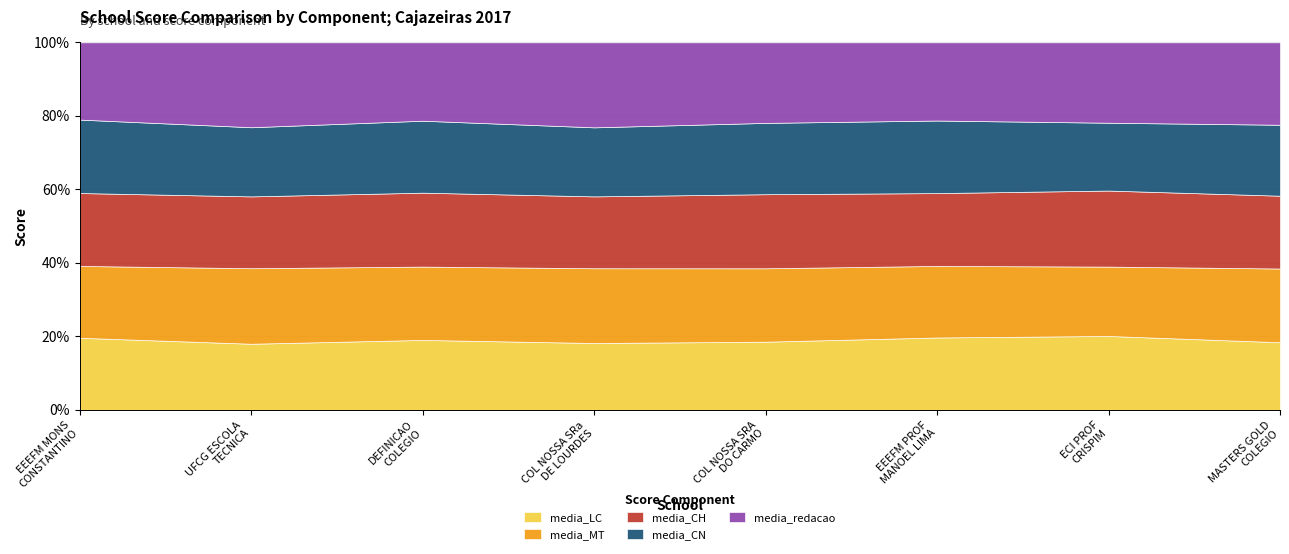

How many interior local peaks does the media_redacao series have?

2